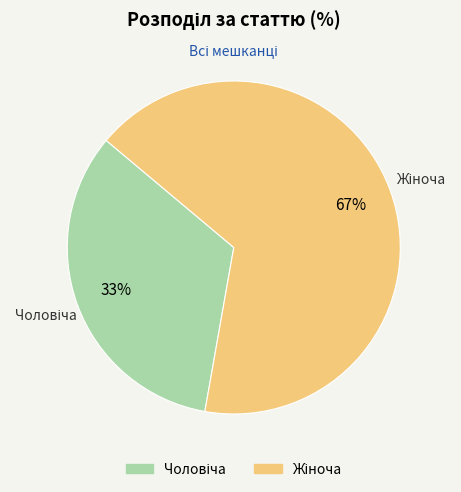

Does any single category account for the majority?

Yes